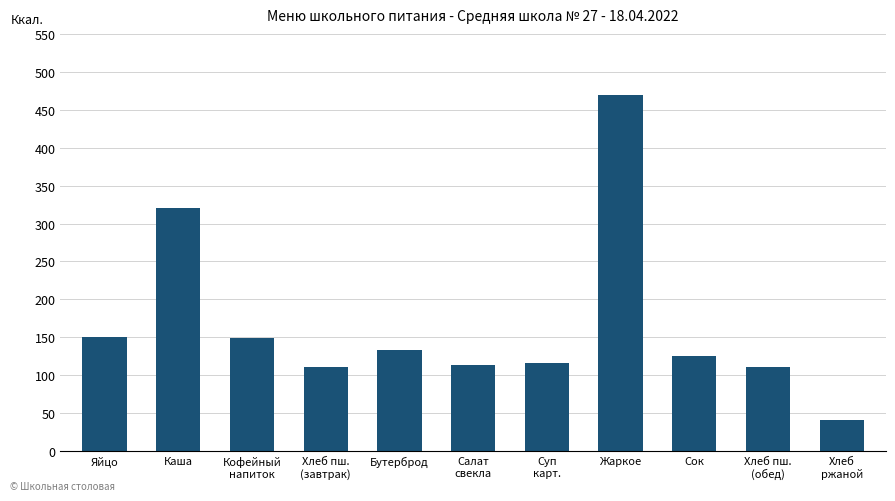

What position from the right is Бутерброд?

7